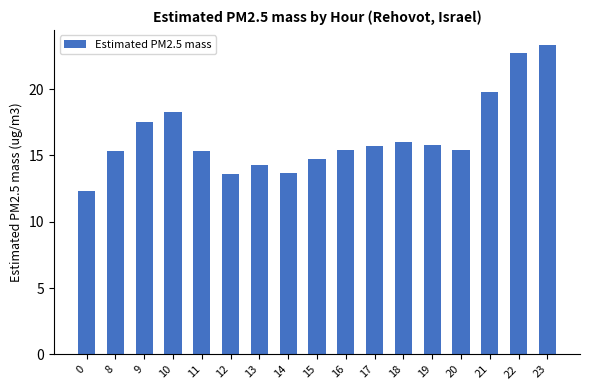

What is the difference between the values at 13 and 22?

8.4